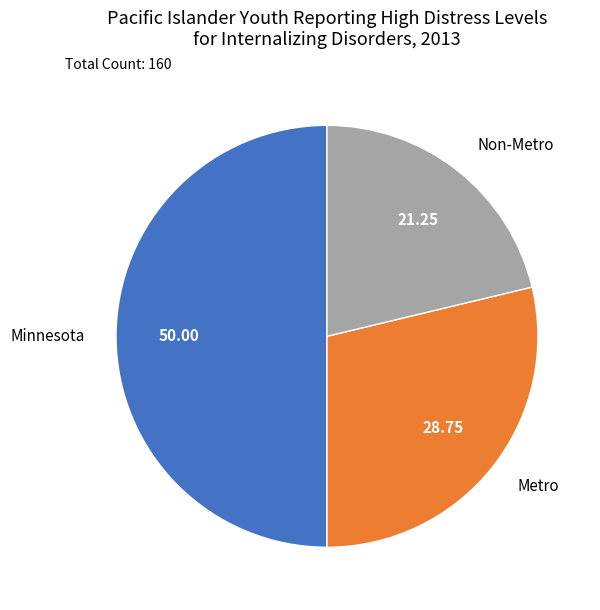

Which has a higher value, Non-Metro or Minnesota?

Minnesota